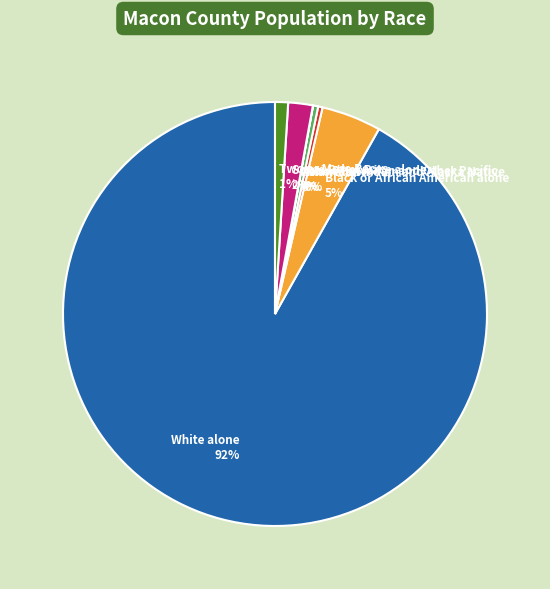

Which has a higher value, Some Other Race alone or Two or More Races?

Some Other Race alone